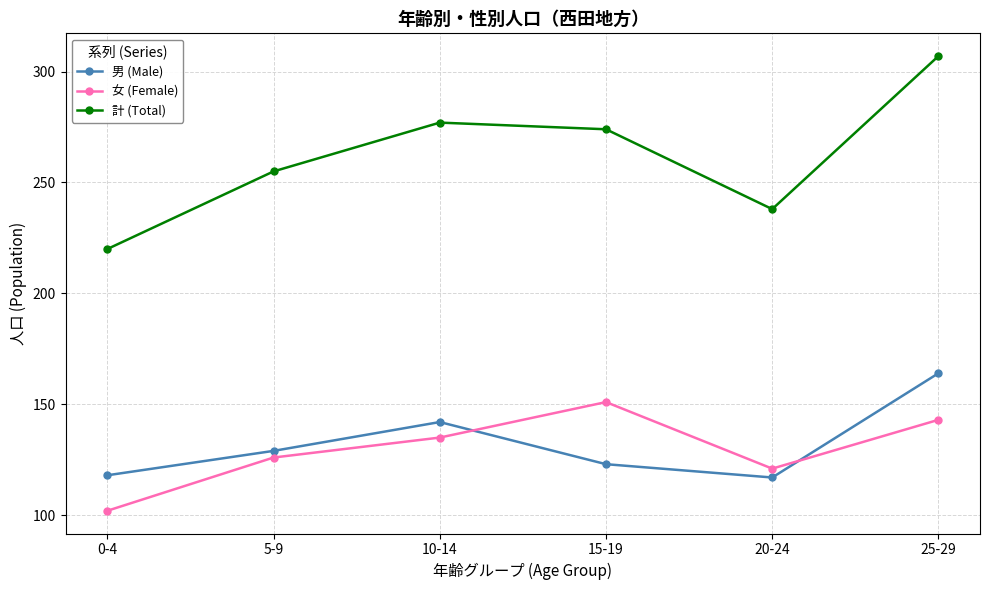

What is the difference between the maximum and minimum values in the 計 (Total) series?

87